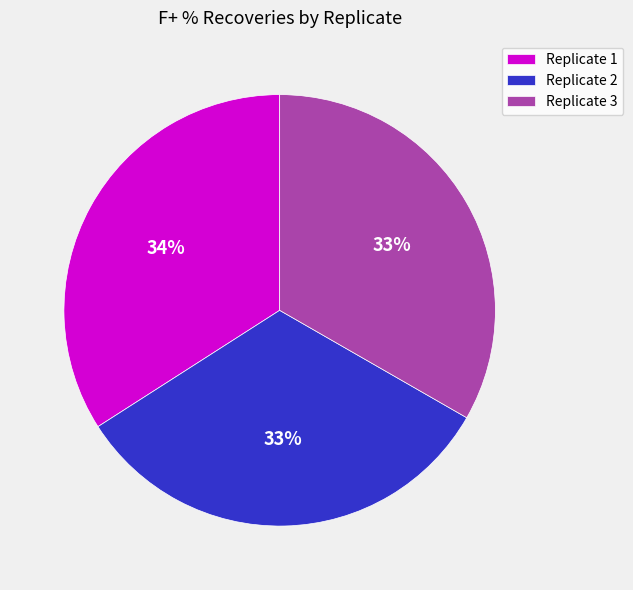

Is it true that Replicate 3 is 33% of the pie?

True